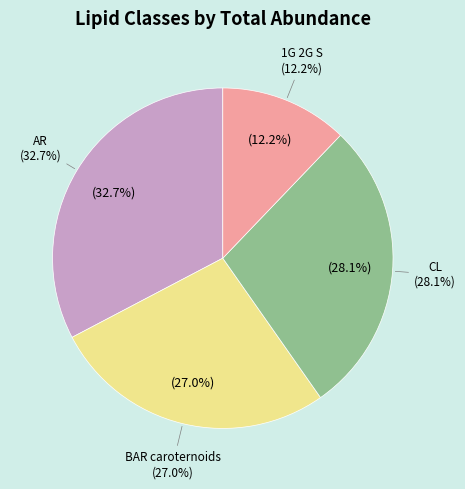

True or false: AR accounts for 21% of the total.

False